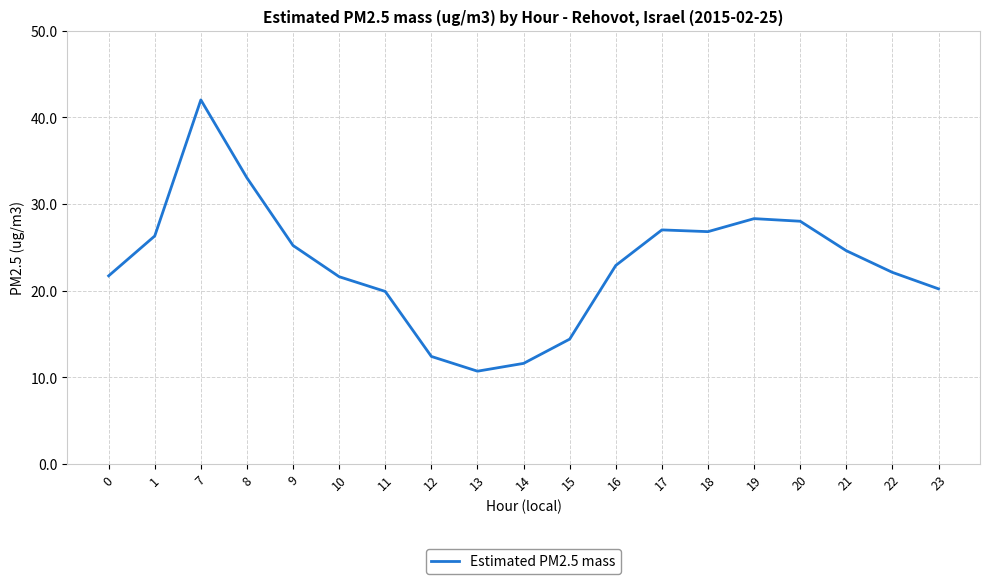

The chart shows a value of 2.6 at 14. True or false?

False